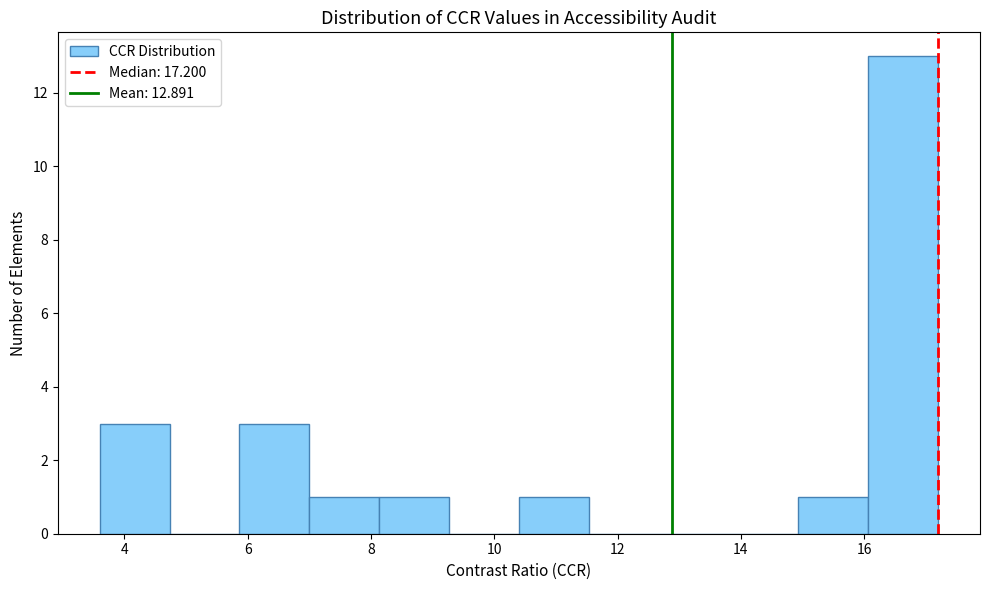

Over which range of the x-axis is the bar tallest?

16.0 to 17.2